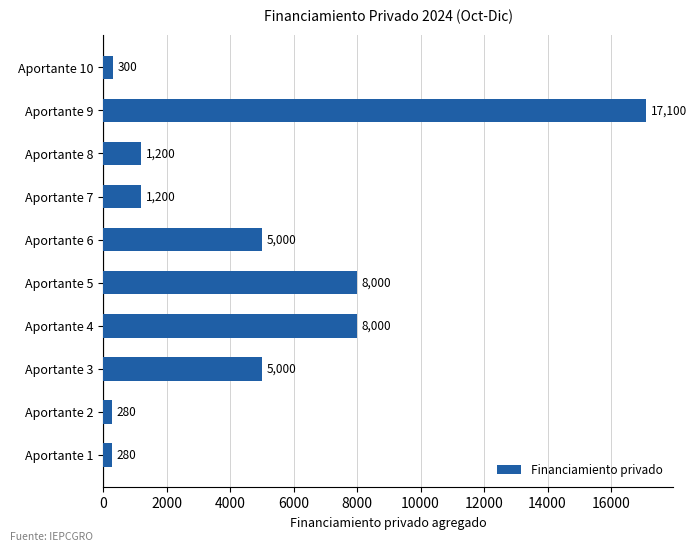

How many data points does each series have?

10